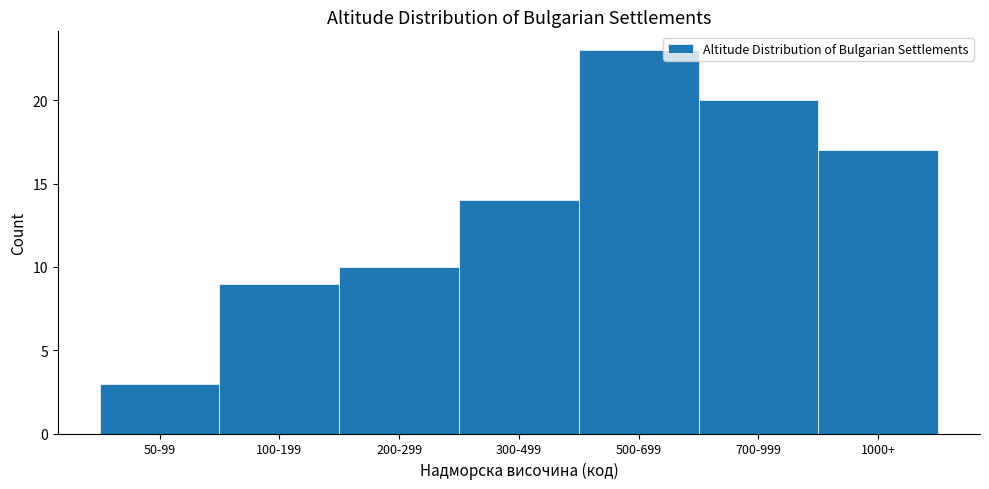

Reading left to right, transcribe all the data shown in this chart.

50-99=3	100-199=9	200-299=10	300-499=14	500-699=23	700-999=20	1000+=17